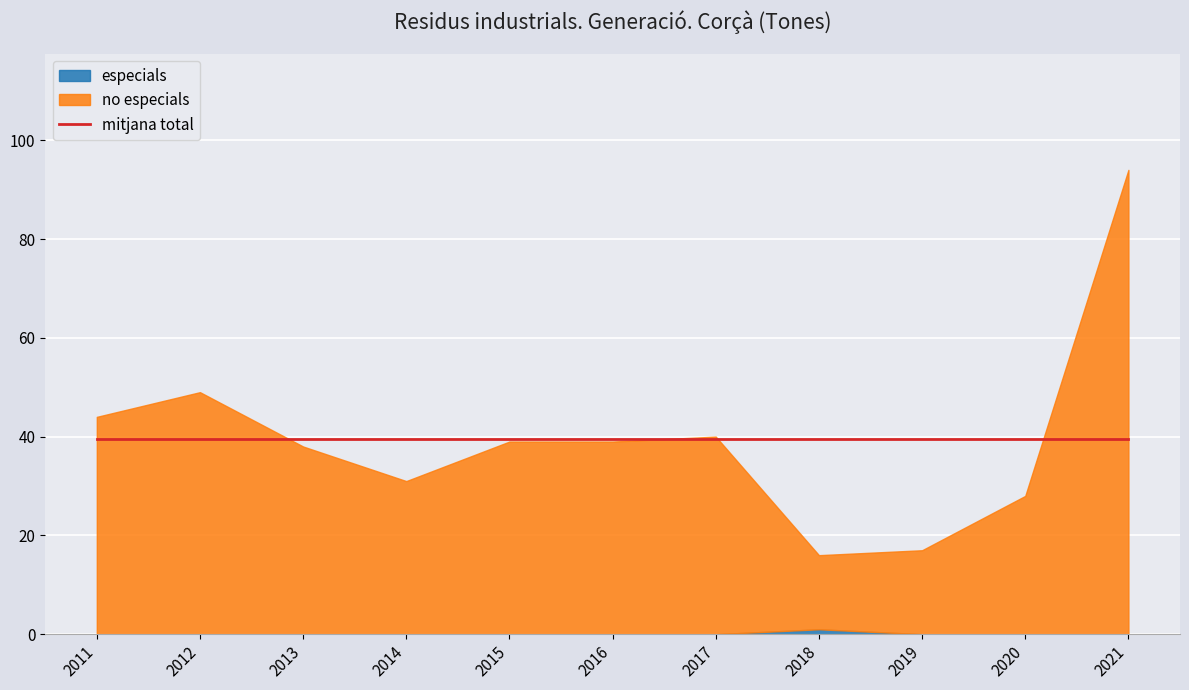

True or false: no especials and total intersect in this chart.

False